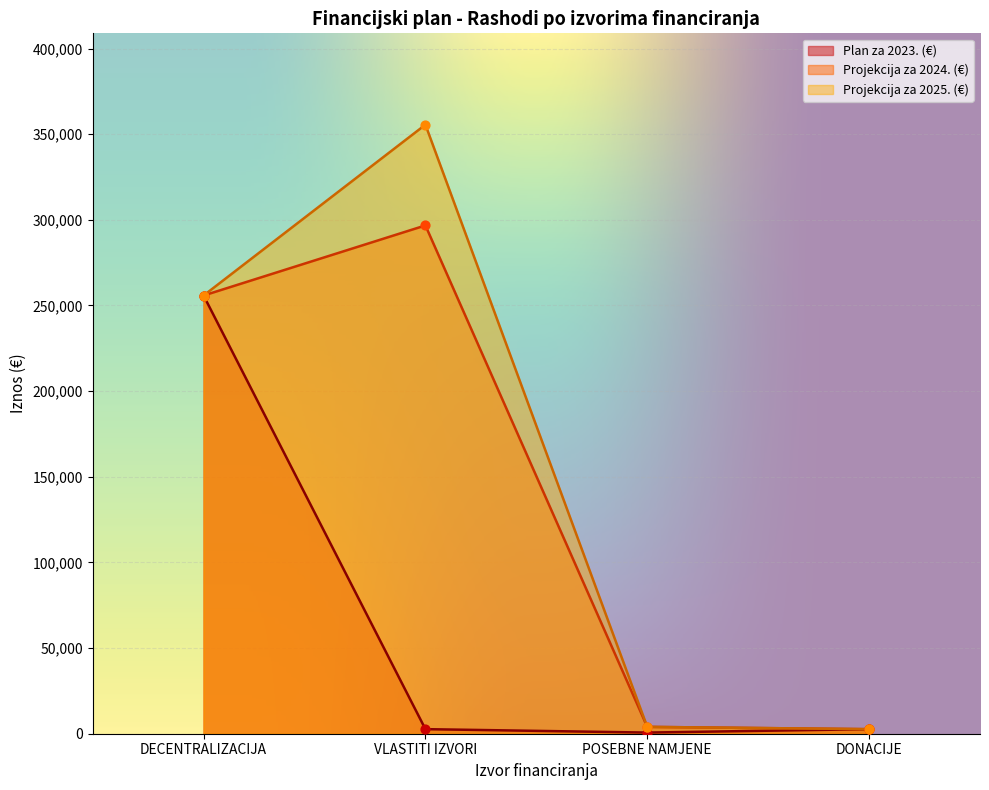

What are all the series names shown in the legend?

Plan za 2023. (€), Projekcija za 2024. (€), Projekcija za 2025. (€)